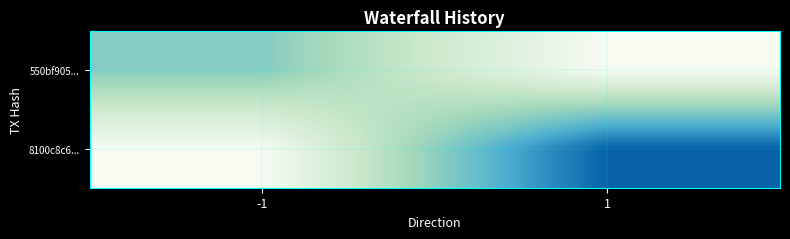

How many categories are shown in the chart?

2